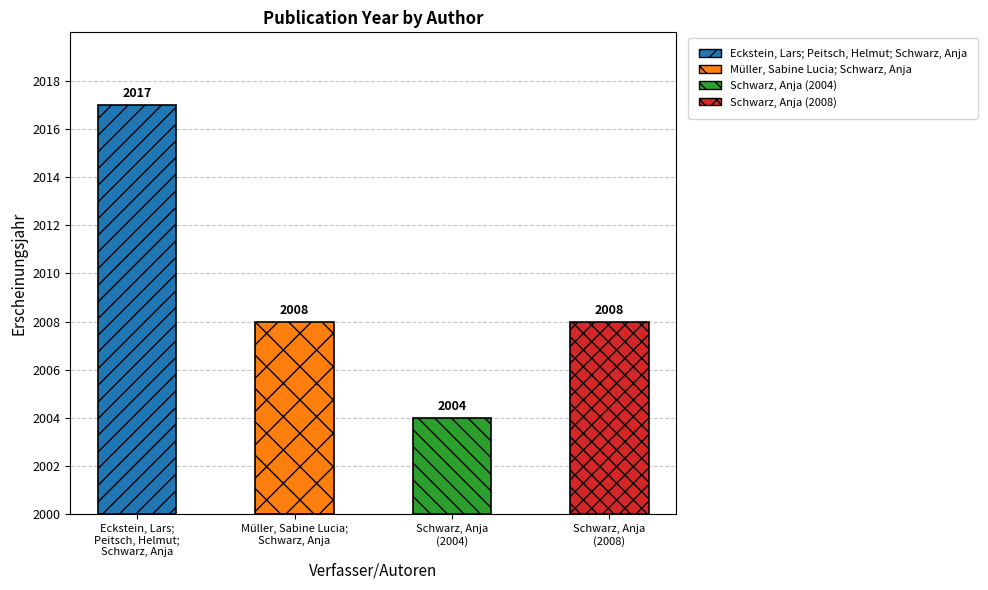

Reading right to left, extract all data points from this chart.

2008	2004	2008	2017